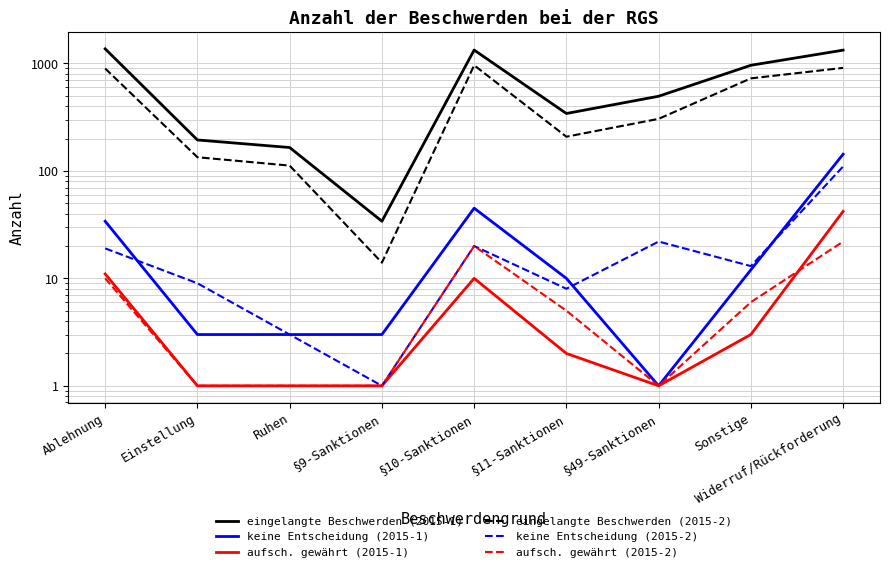

How many interior local peaks does the keine Entscheidung (2015-1) series have?

1